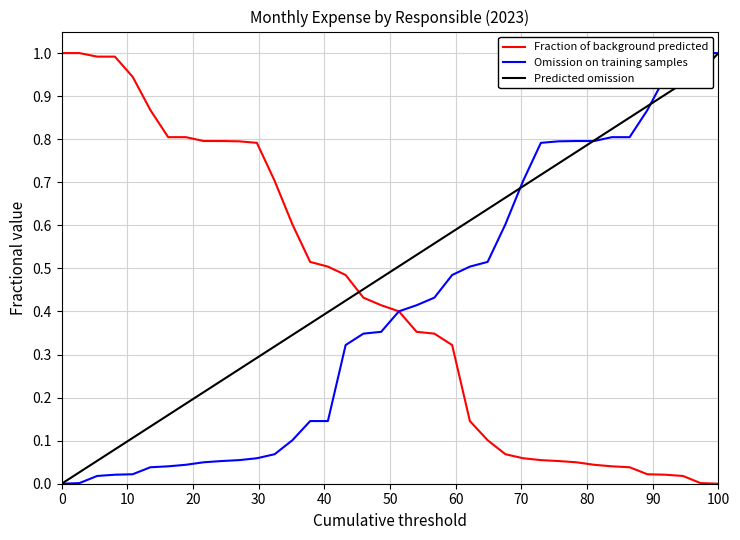

True or false: Fraction of background predicted has more than 0 interior local peaks.

False